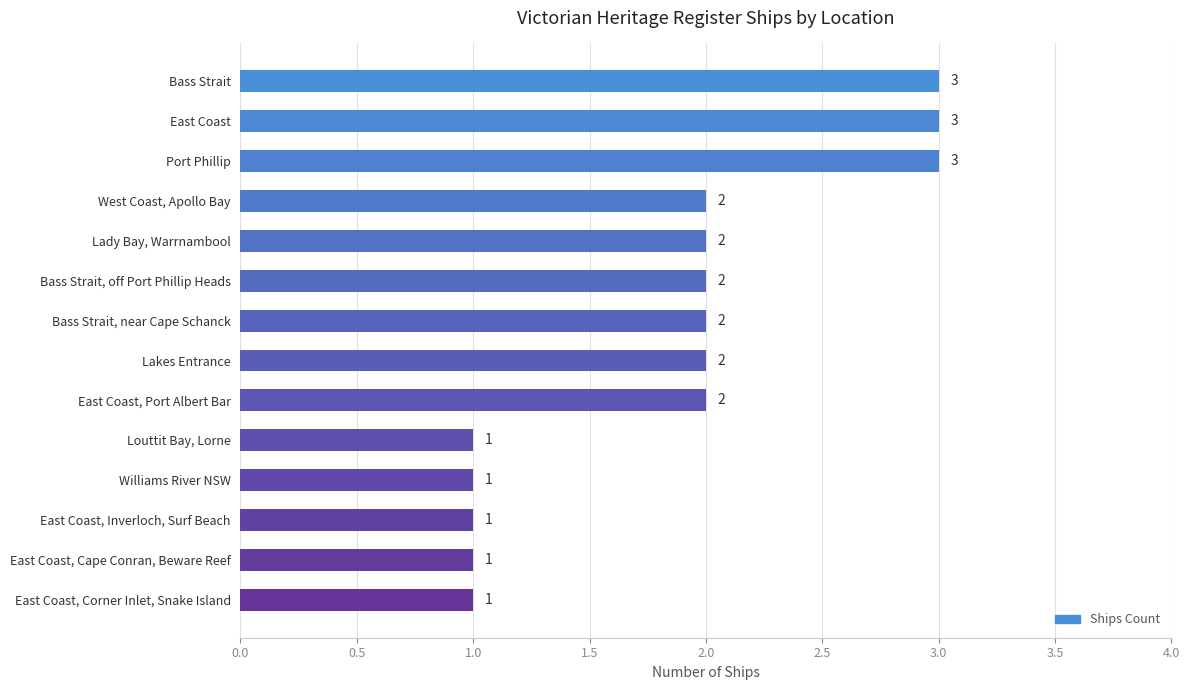

What is the approximate value at East Coast?

3